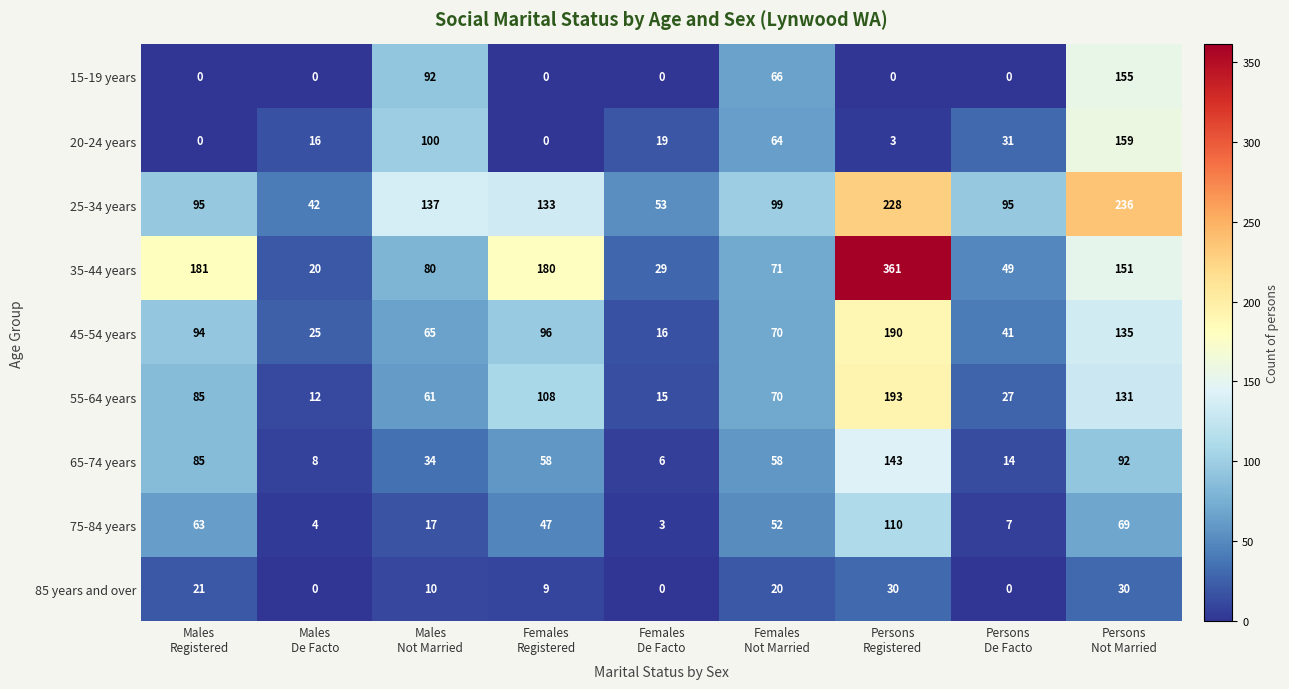

Which series has the largest range (max minus min)?

35-44 years